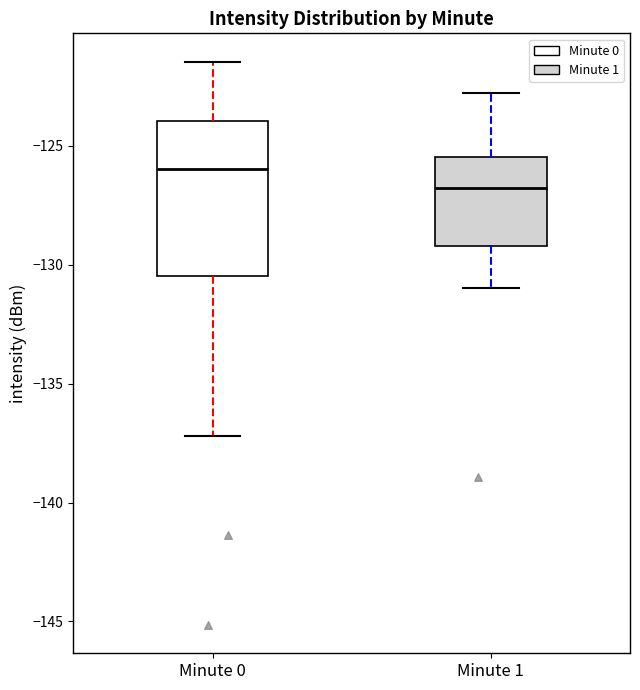

Which box's median line is the lowest?

Minute 1